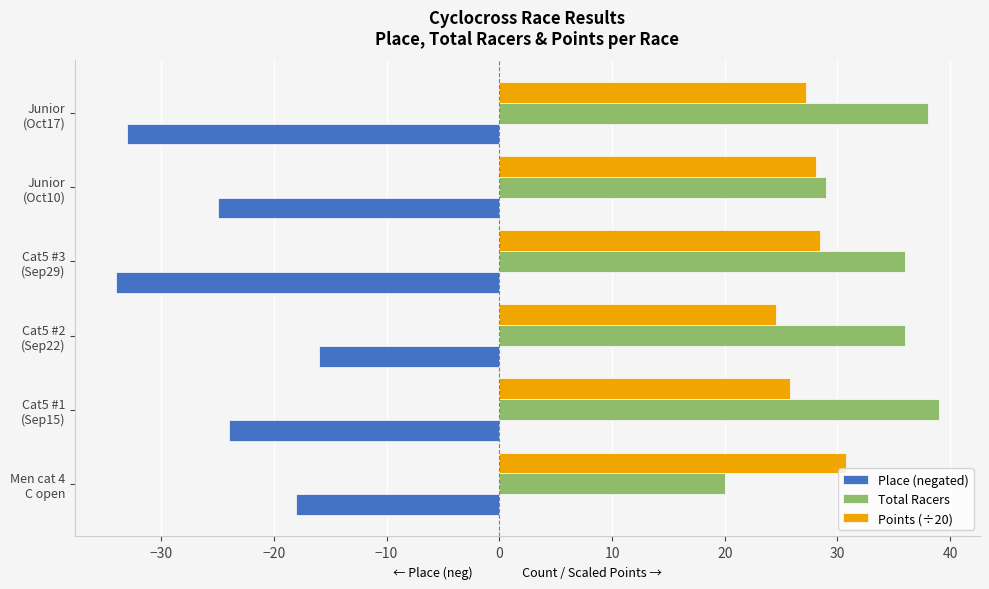

What is the highest value of the Total Racers series?

39.0